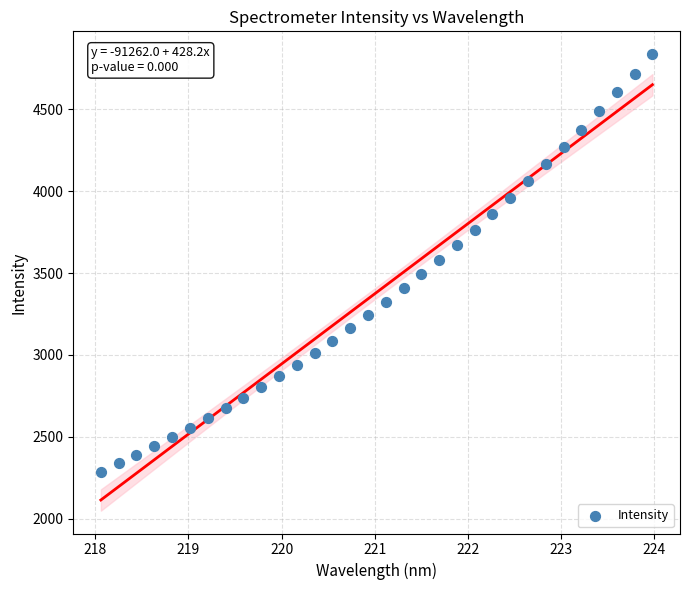

What is the range of X values (max minus min)?

5.9